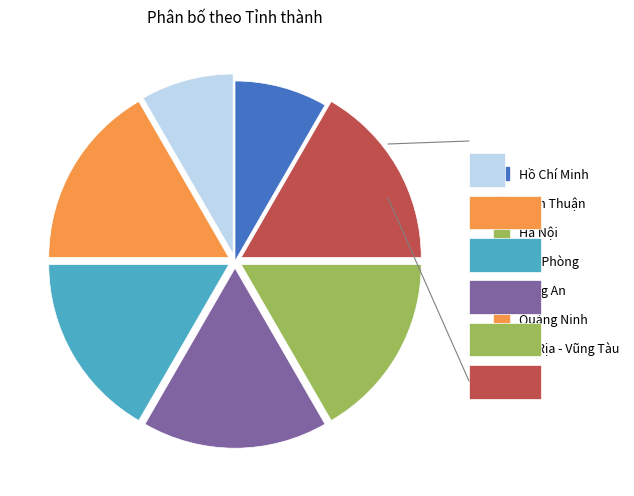

What is the change in value from Hồ Chí Minh to Long An?

+1